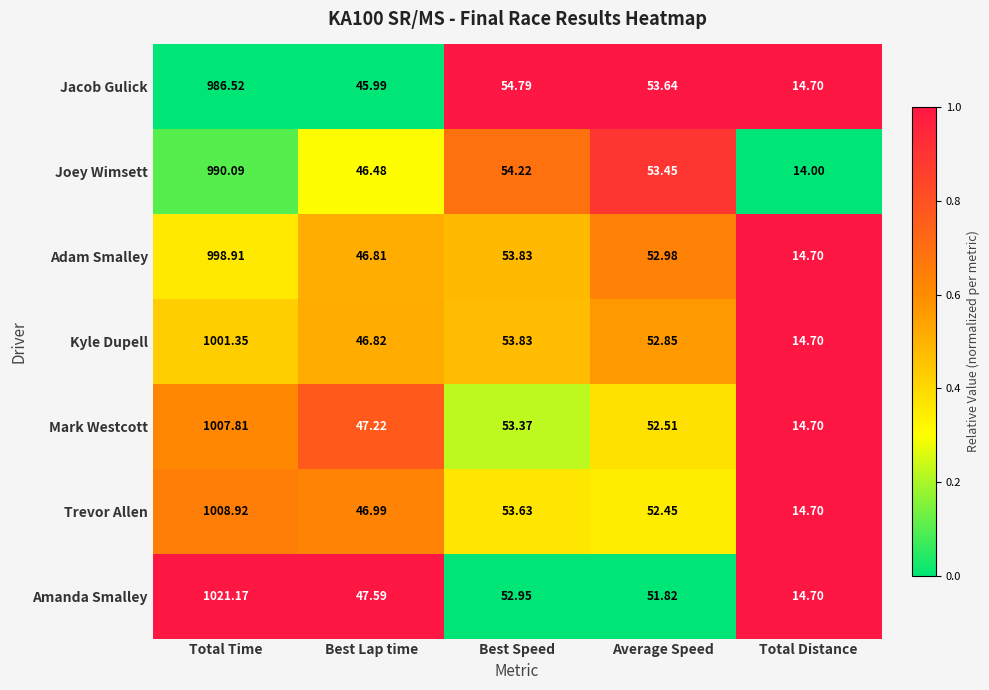

Where does the Trevor Allen series first go above 52?

Total Time